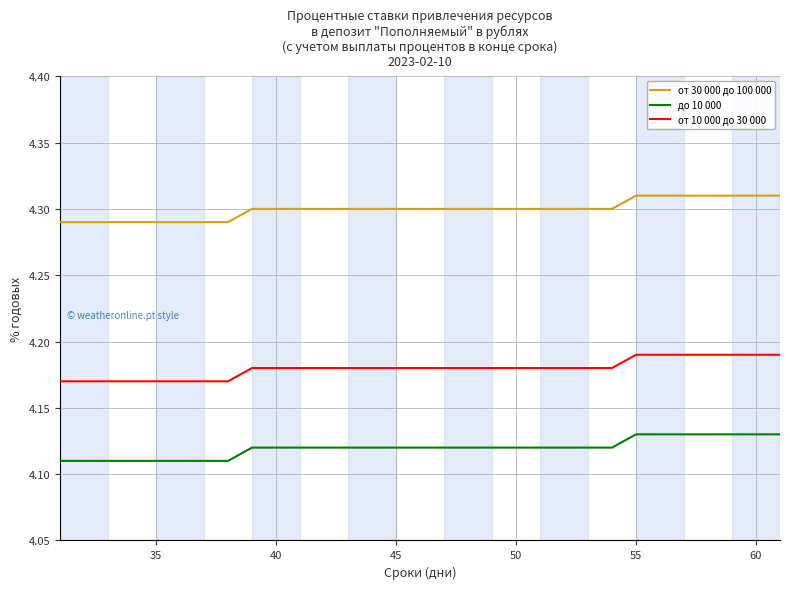

True or false: от 10 000 до 30 000 and от 30 000 до 100 000 cross at least once.

False